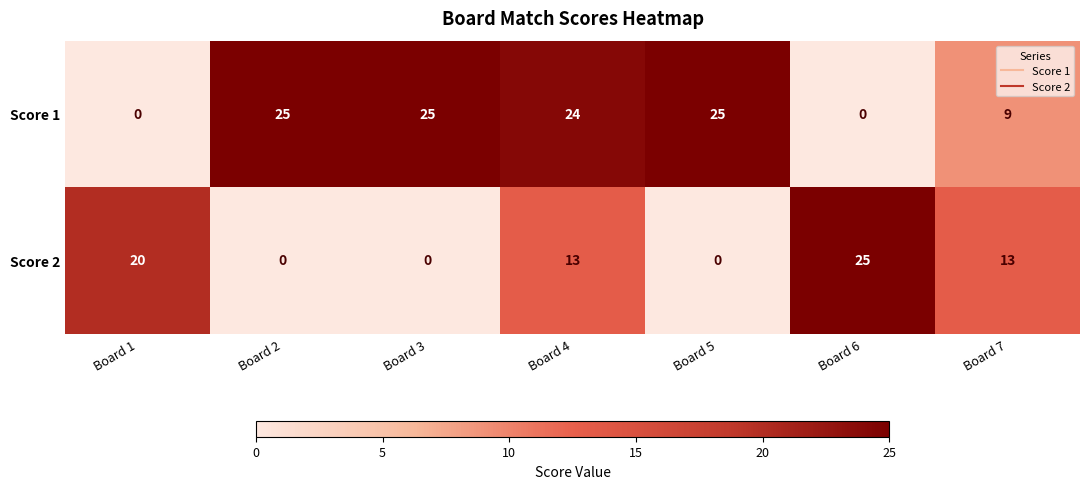

At which label is Score 1 closest to 12?

Board 7